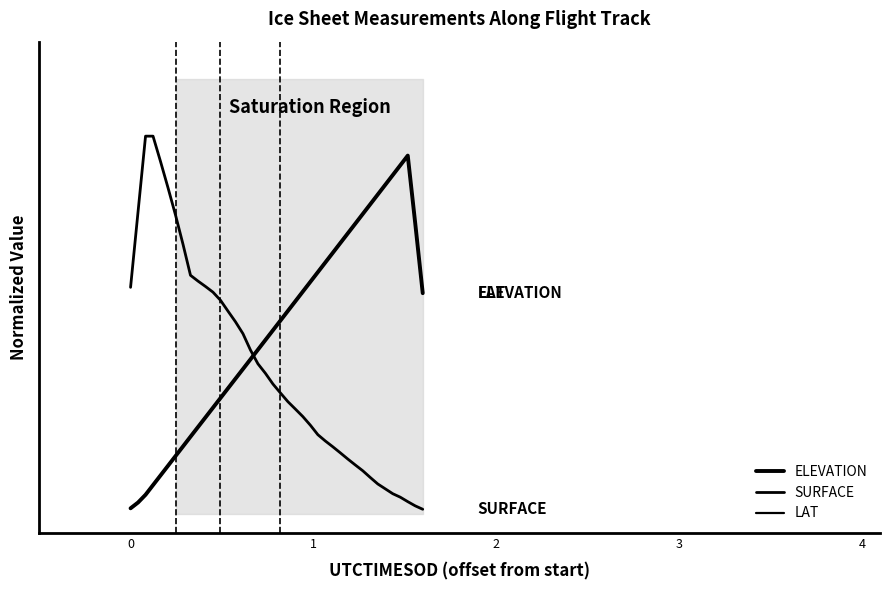

What is the total value across all series at 2?

1.2